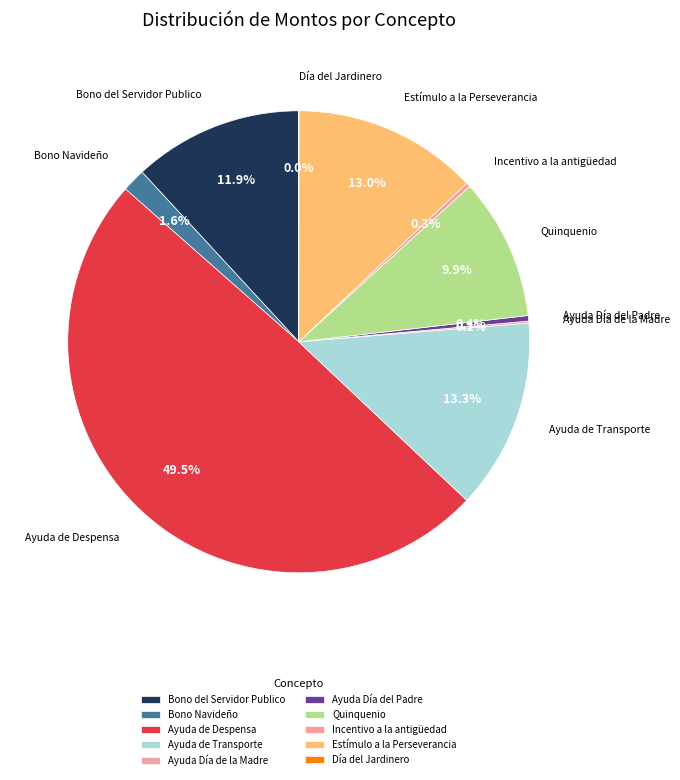

Is Bono Navideño the majority of the pie?

No